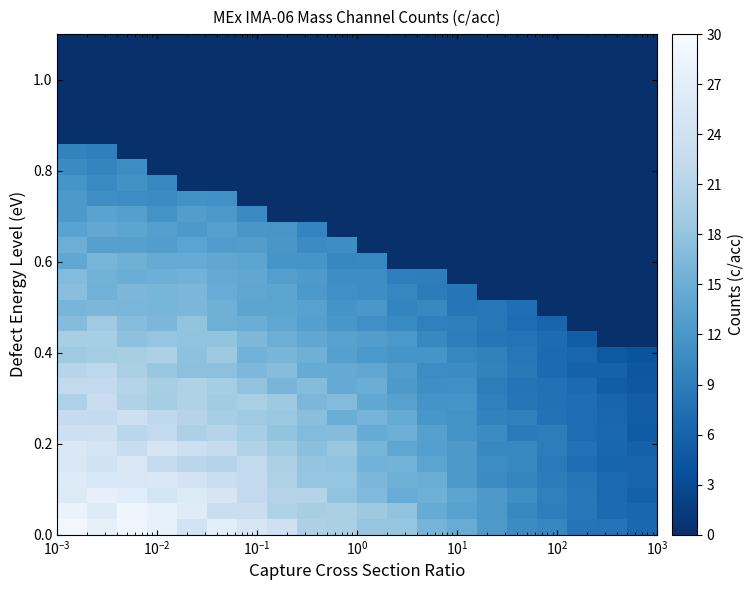

What is the maximum value shown in the chart?

29.0